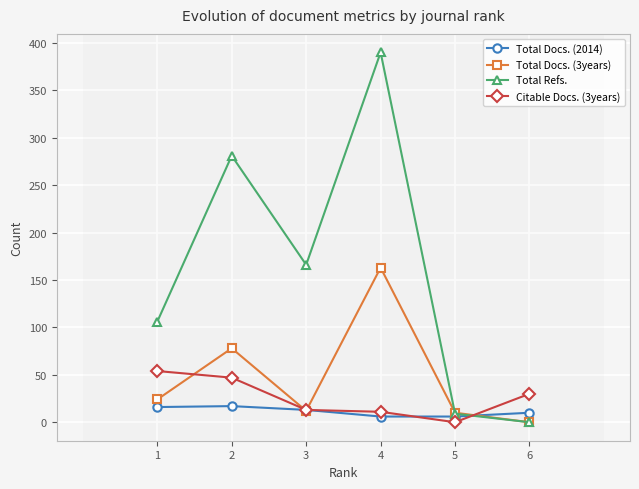

List the series in order of their peak value, highest first.

Total Refs., Total Docs. (3years), Citable Docs. (3years), Total Docs. (2014)